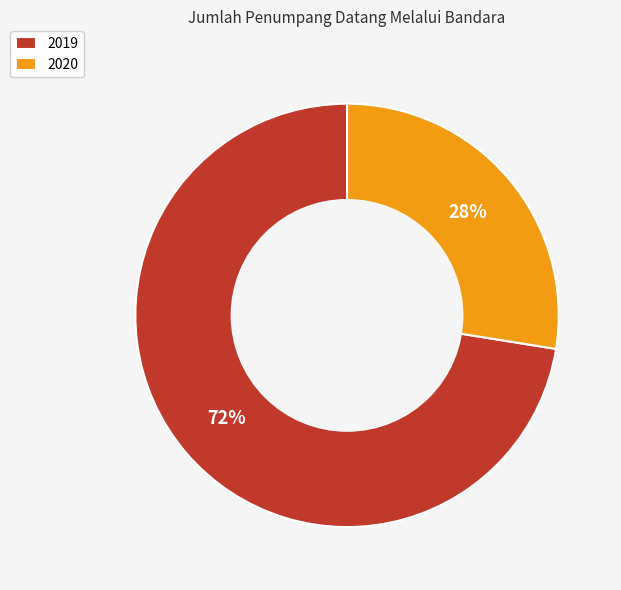

Count the number of slices in the pie.

2